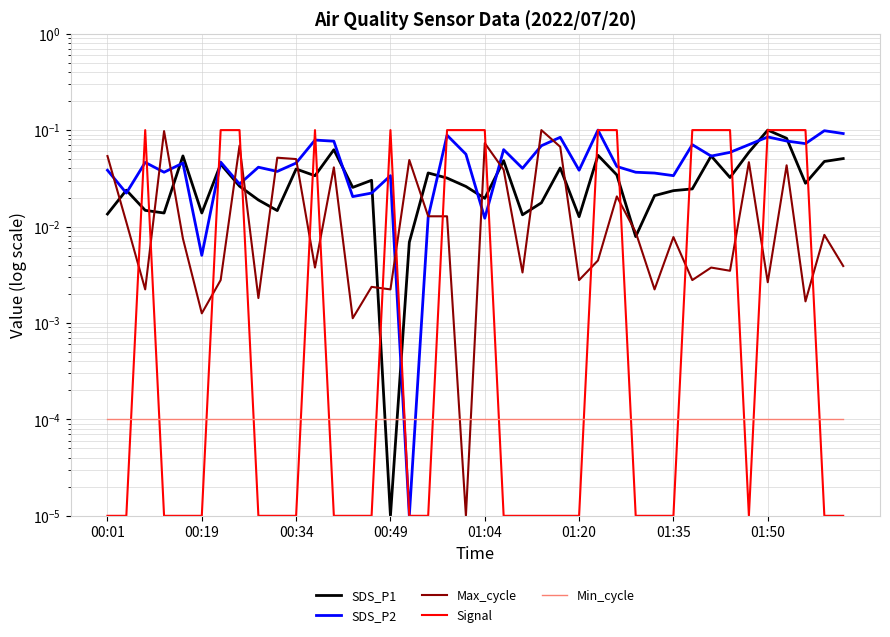

In SDS_P2, how many points are lower than both neighbors (excluding endpoints)?

13